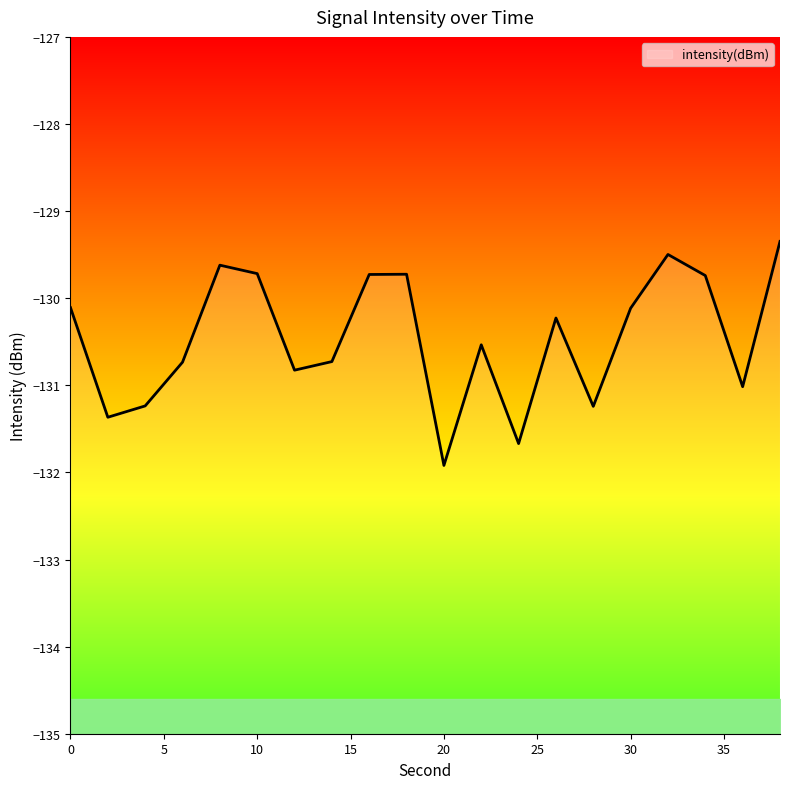

Does the chart have visible grid lines?

No